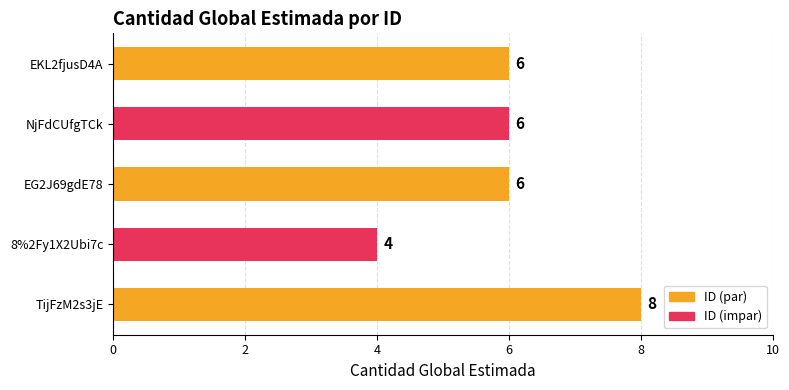

What is the sum of the values at EKL2fjusD4A and EG2J69gdE78?

12